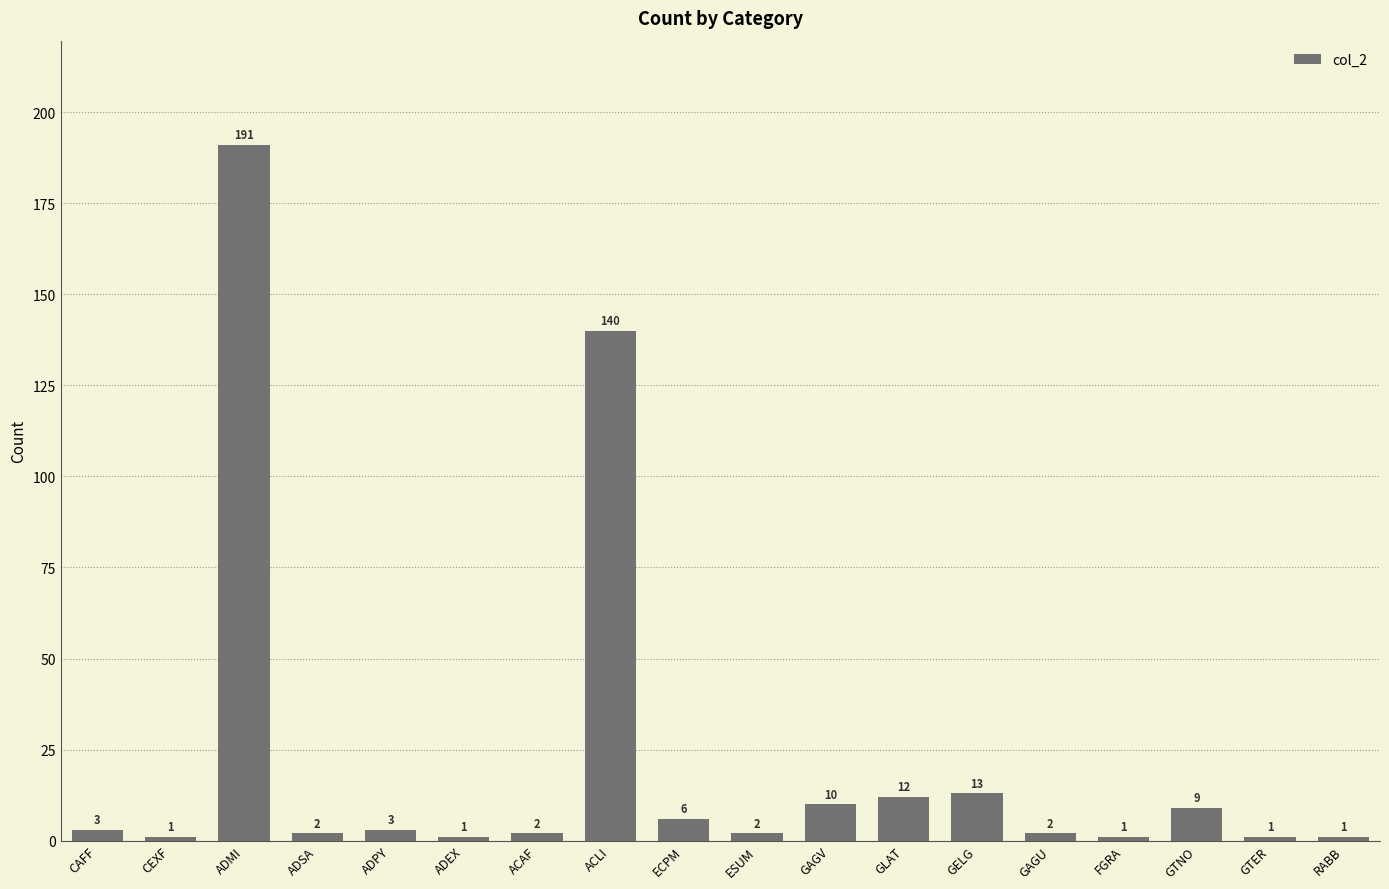

Reading right to left, transcribe all the data shown in this chart.

1	1	9	1	2	13	12	10	2	6	140	2	1	3	2	191	1	3